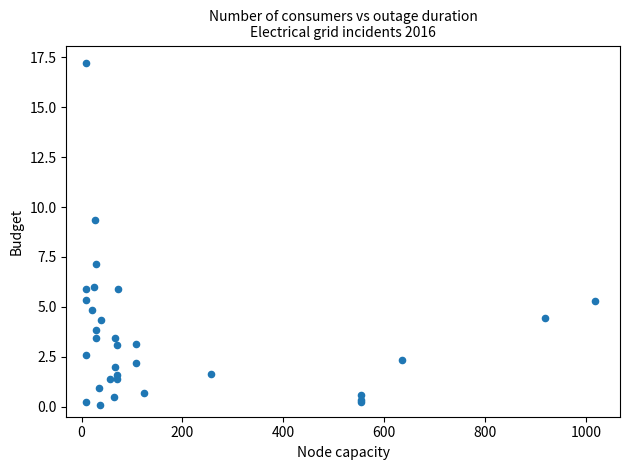

What Y value in the scatter plot is closest to 8?

7.2